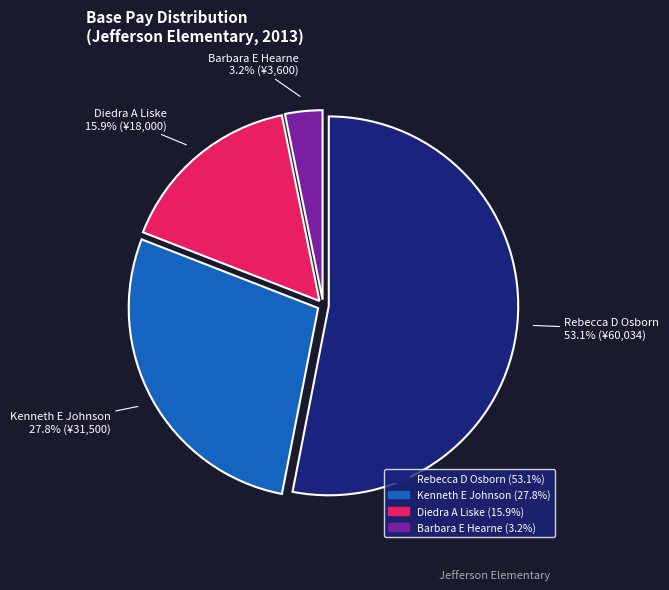

Do Barbara E Hearne and Kenneth E Johnson together represent more than half of the pie?

No